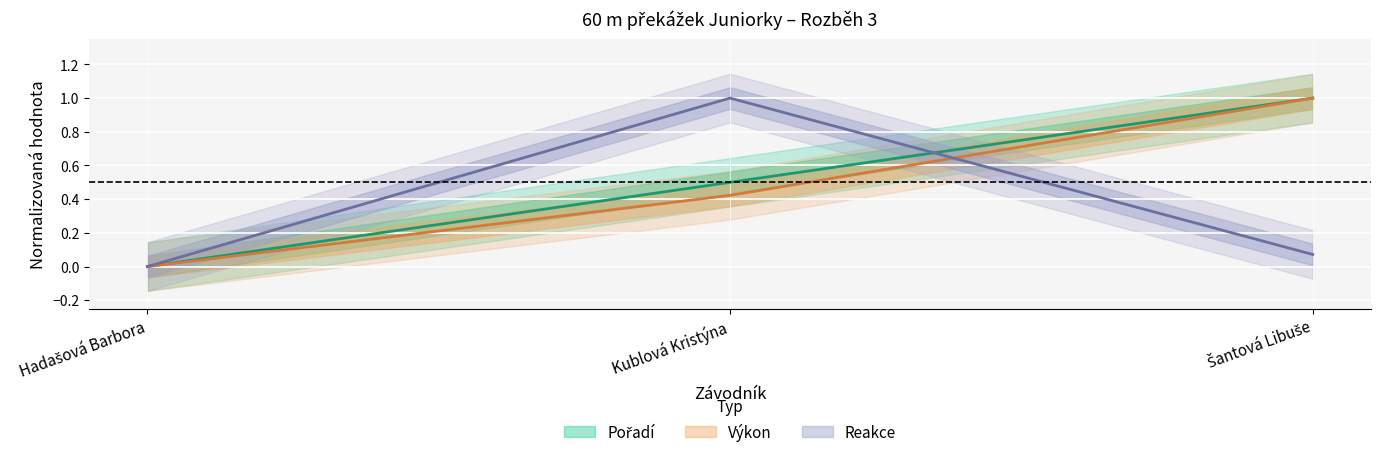

What is the value of the Výkon point at the 2nd from the left?

0.4